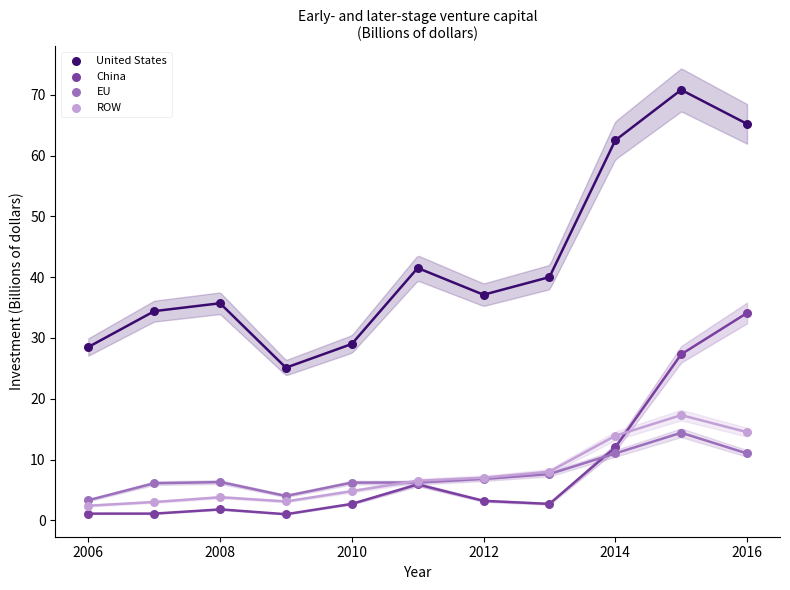

What are all the series names shown in the legend?

United States, China, EU, ROW